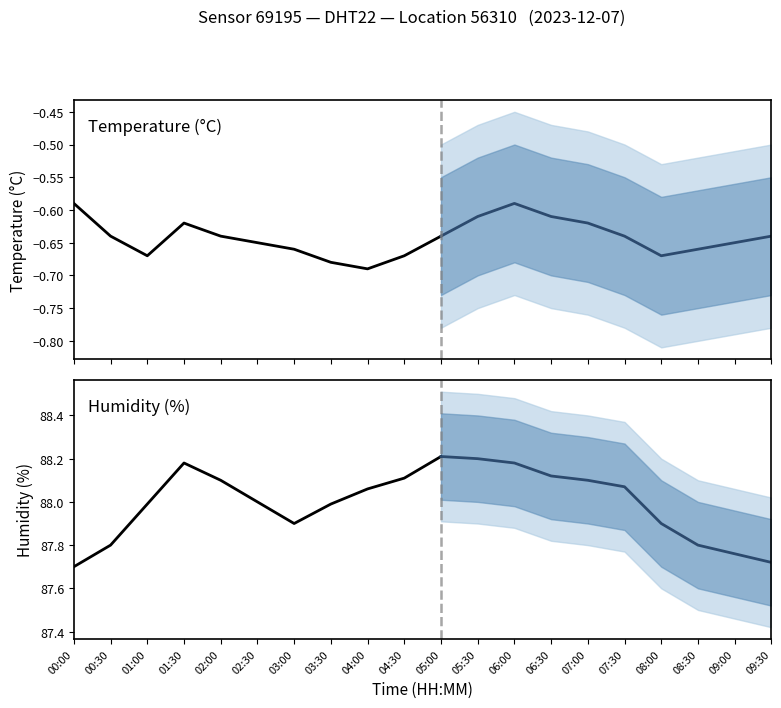

True or false: temperature and humidity intersect in this chart.

False